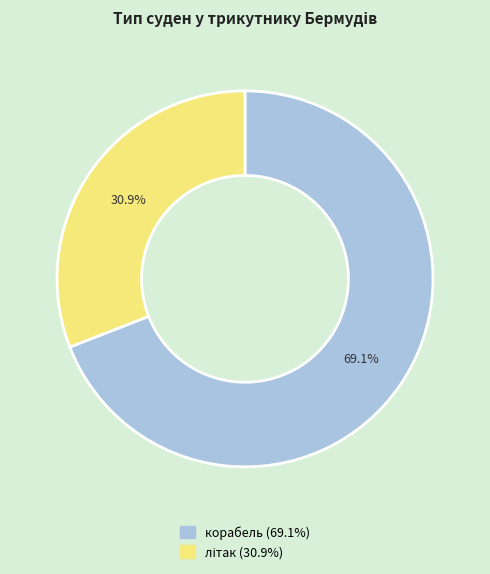

What is the largest slice in the pie chart?

корабель